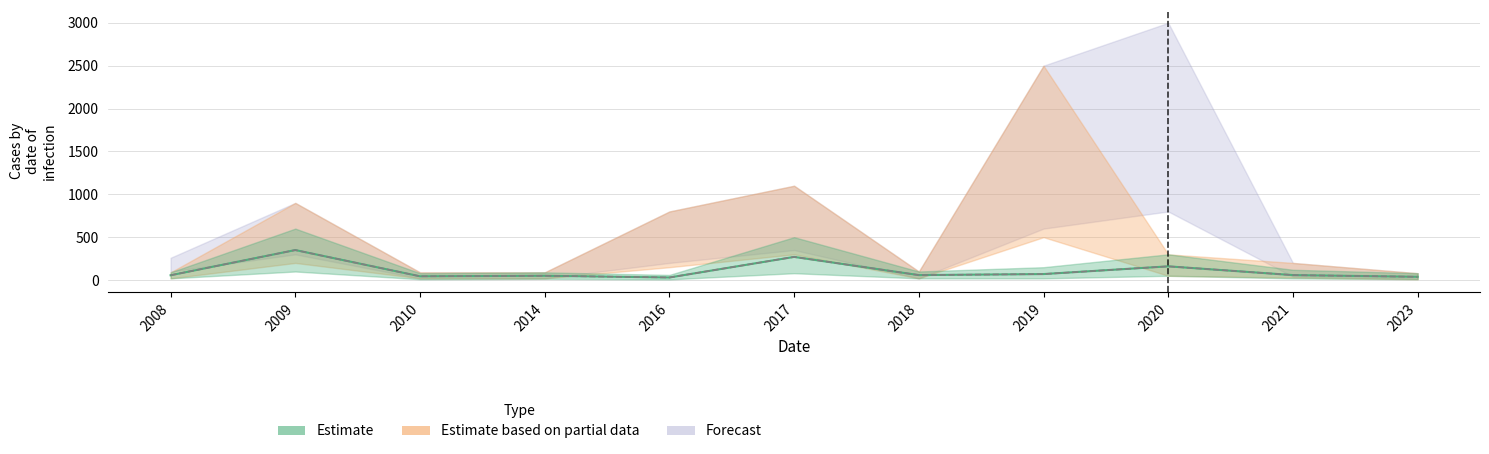

Which has a higher value, 2009 or 2021?

2009